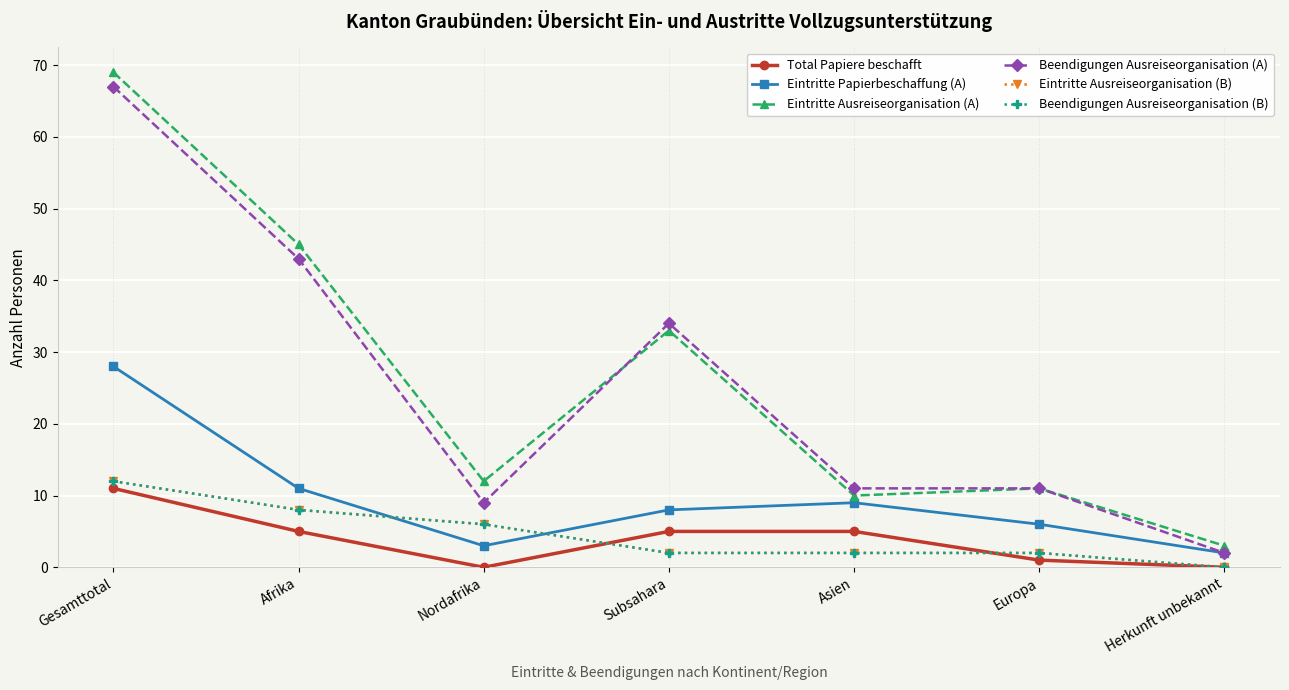

What is the label of the 5th point from the right?

Nordafrika